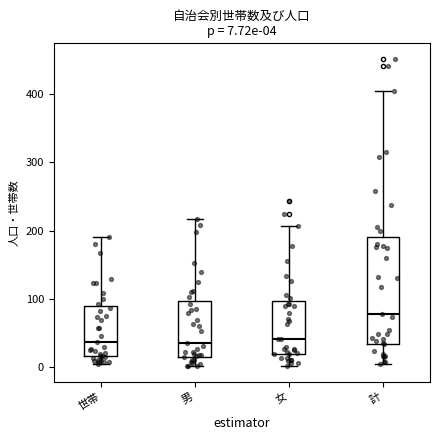

Which box is the tallest, from its lower edge to its upper edge?

計